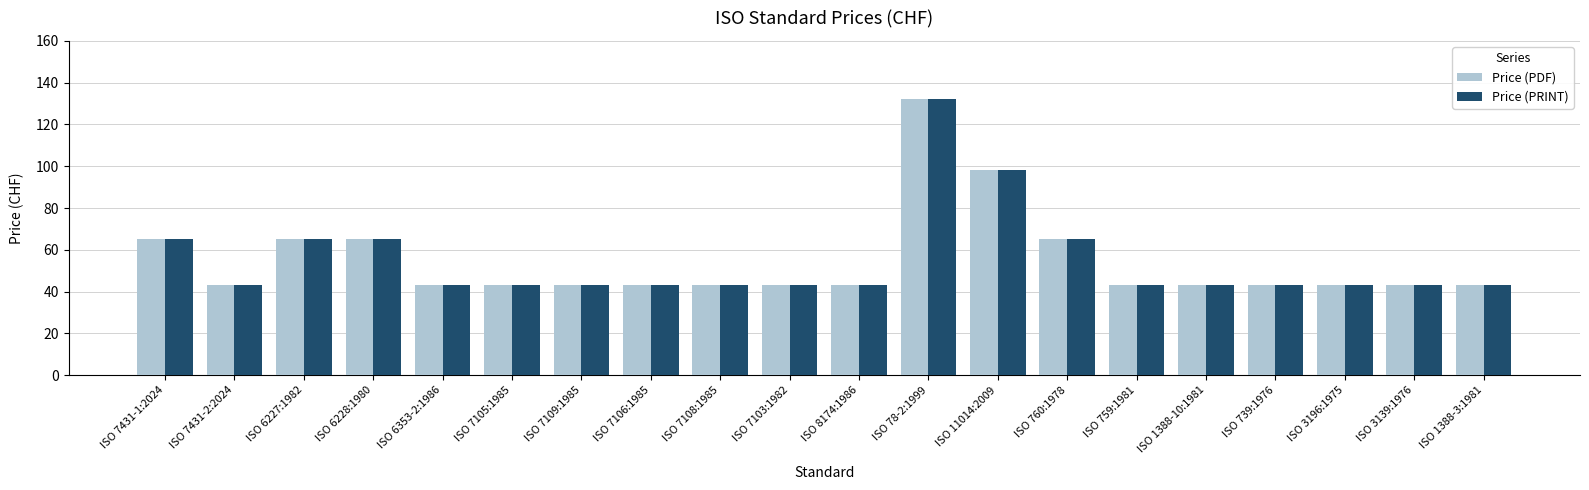

What is the value of the Price (PRINT) bar at the 8th from the left?

43